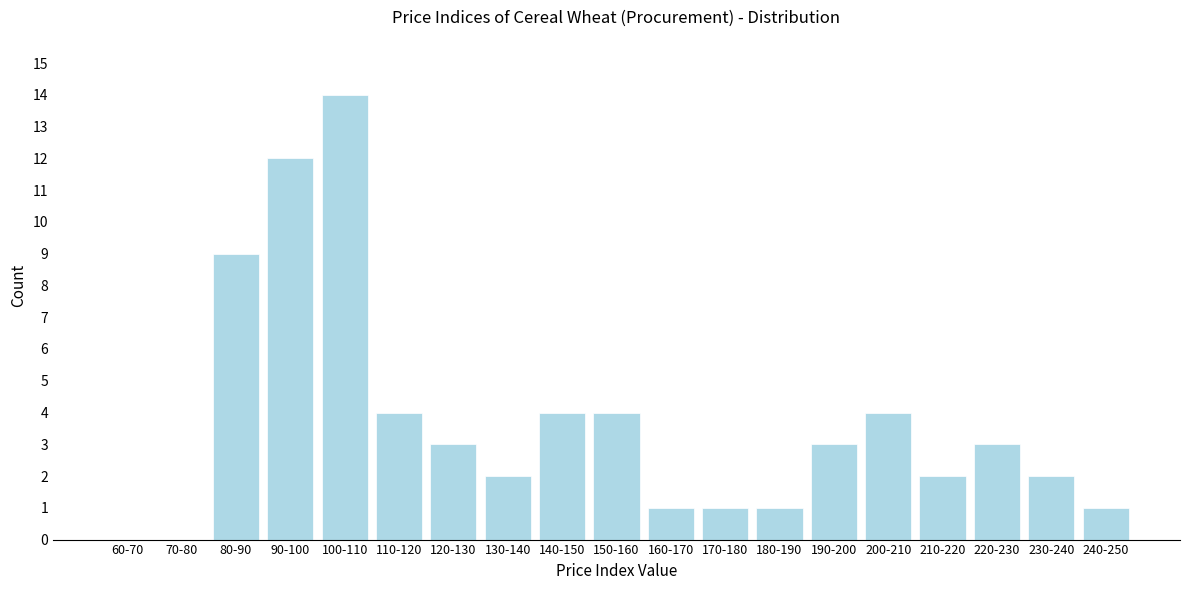

Reading left to right, list all the values displayed in this chart.

60-70=0	70-80=0	80-90=9	90-100=12	100-110=14	110-120=4	120-130=3	130-140=2	140-150=4	150-160=4	160-170=1	170-180=1	180-190=1	190-200=3	200-210=4	210-220=2	220-230=3	230-240=2	240-250=1